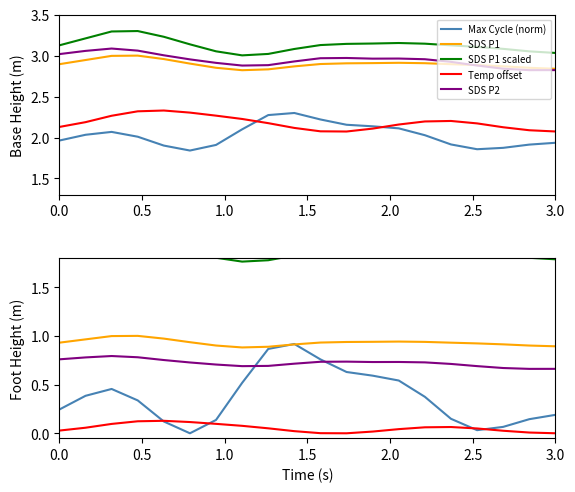

How many interior local valleys does the Temp offset series have?

1